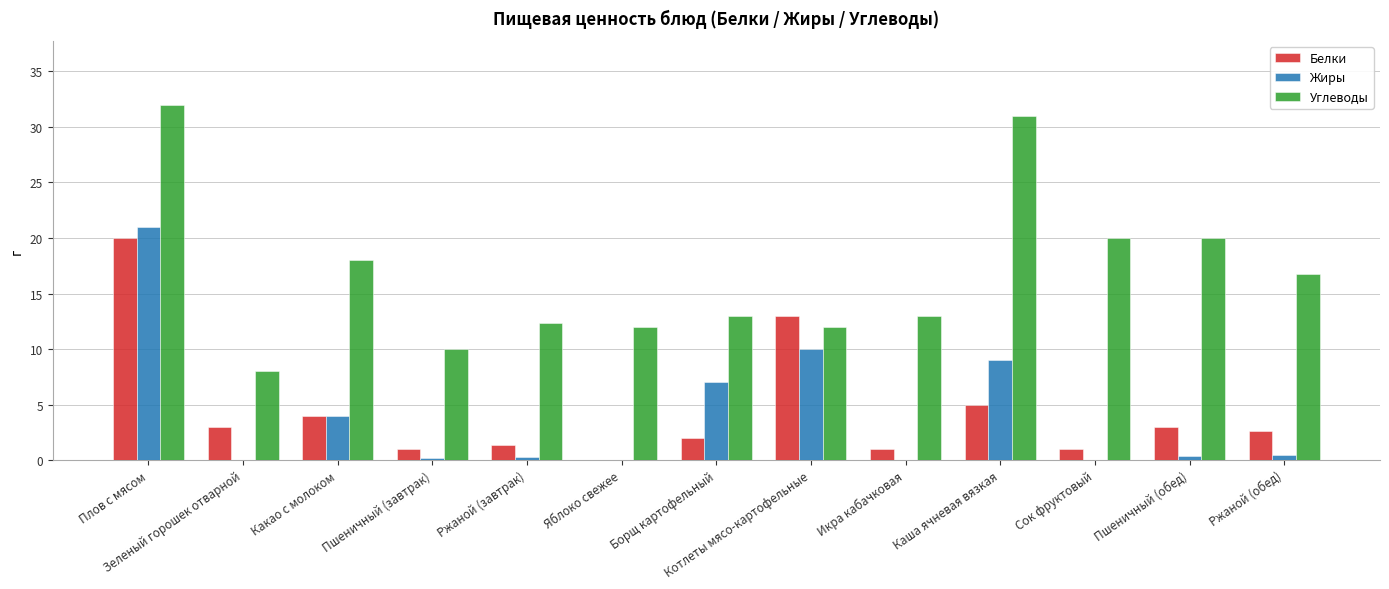

Are the bars grouped side by side (vs. stacked)?

Yes